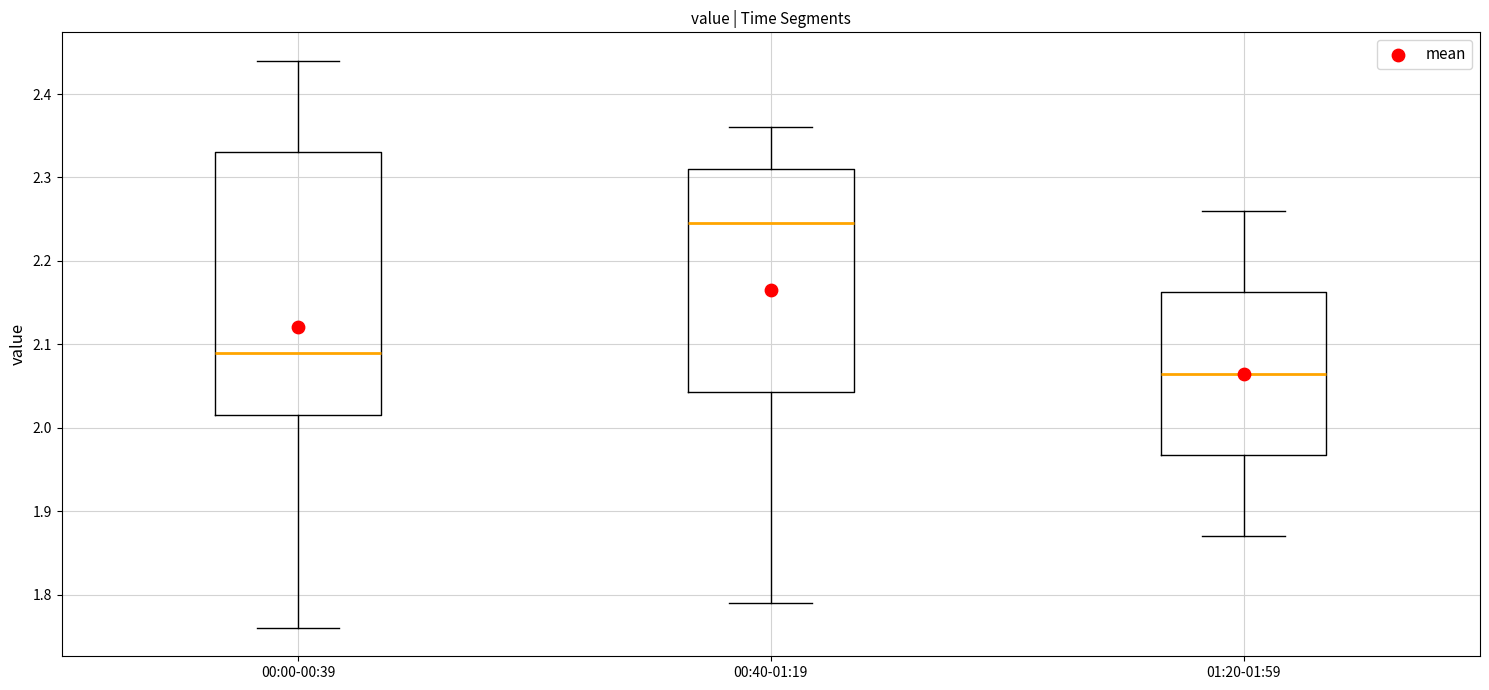

Where does the lower whisker of the box for 00:00-00:39 end on the y-axis? The values are not printed on the chart, so give them approximately, as read against the axis.

1.76